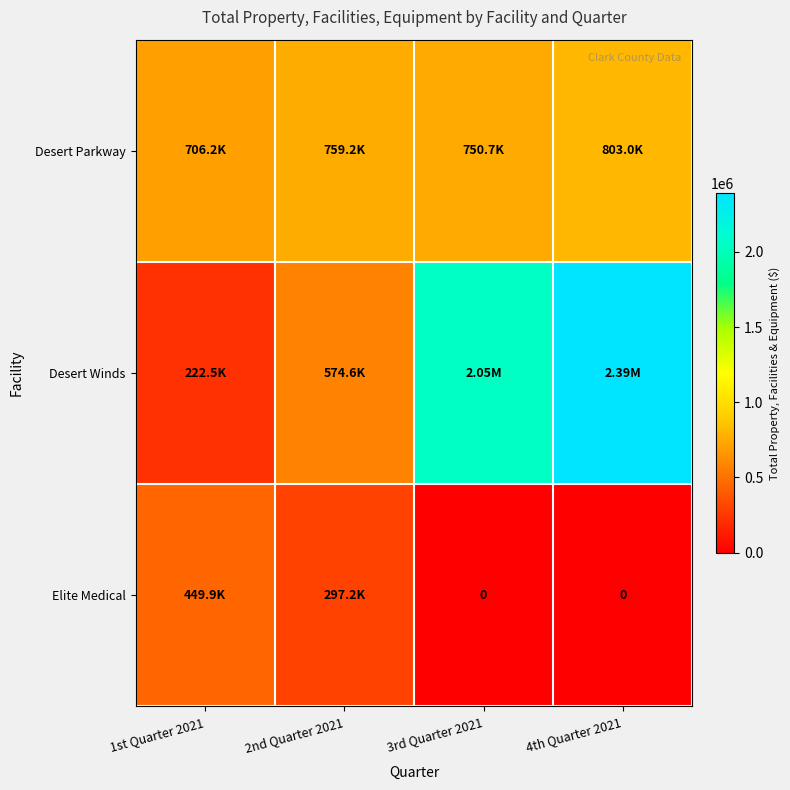

How many values in the Elite Medical series exceed 297212?

2